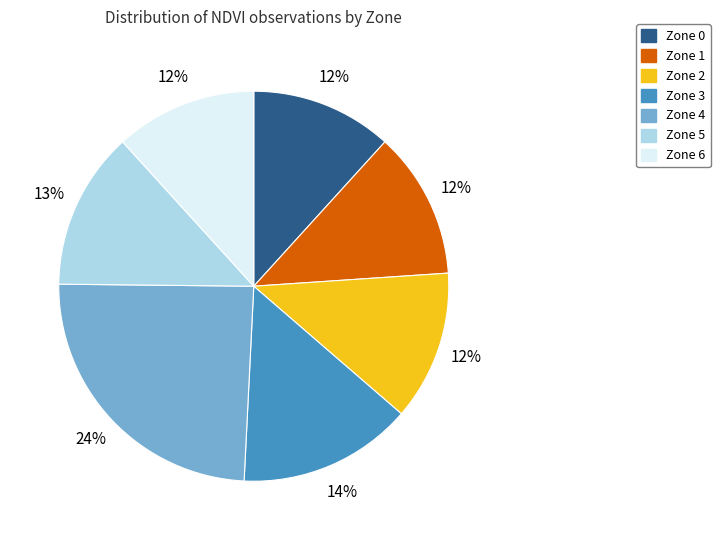

To the nearest percent, what is the combined percentage of Zone 0 and Zone 4?

36%